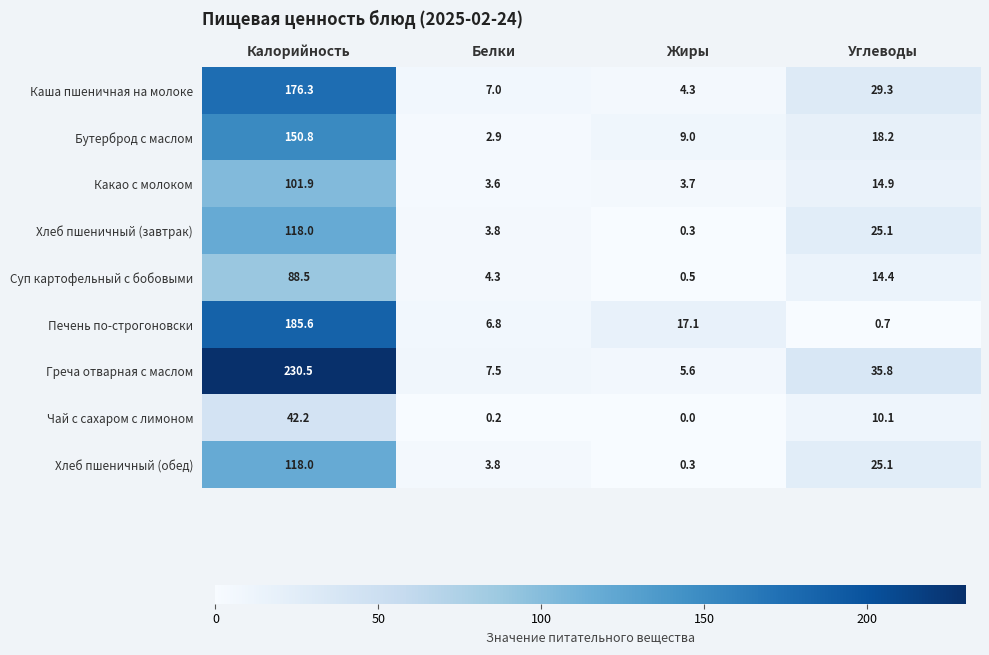

What value does the Суп картофельный с бобовыми series have at Углеводы?

14.4